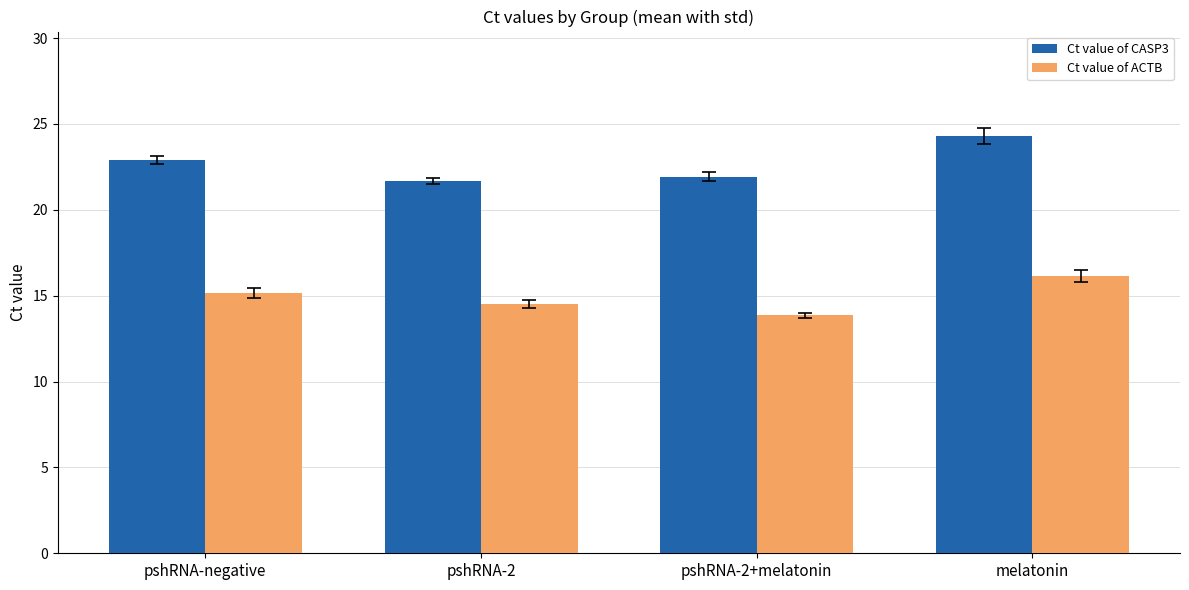

Rank the categories by Ct value of CASP3 value from lowest to highest.

pshRNA-2, pshRNA-2+melatonin, pshRNA-negative, melatonin